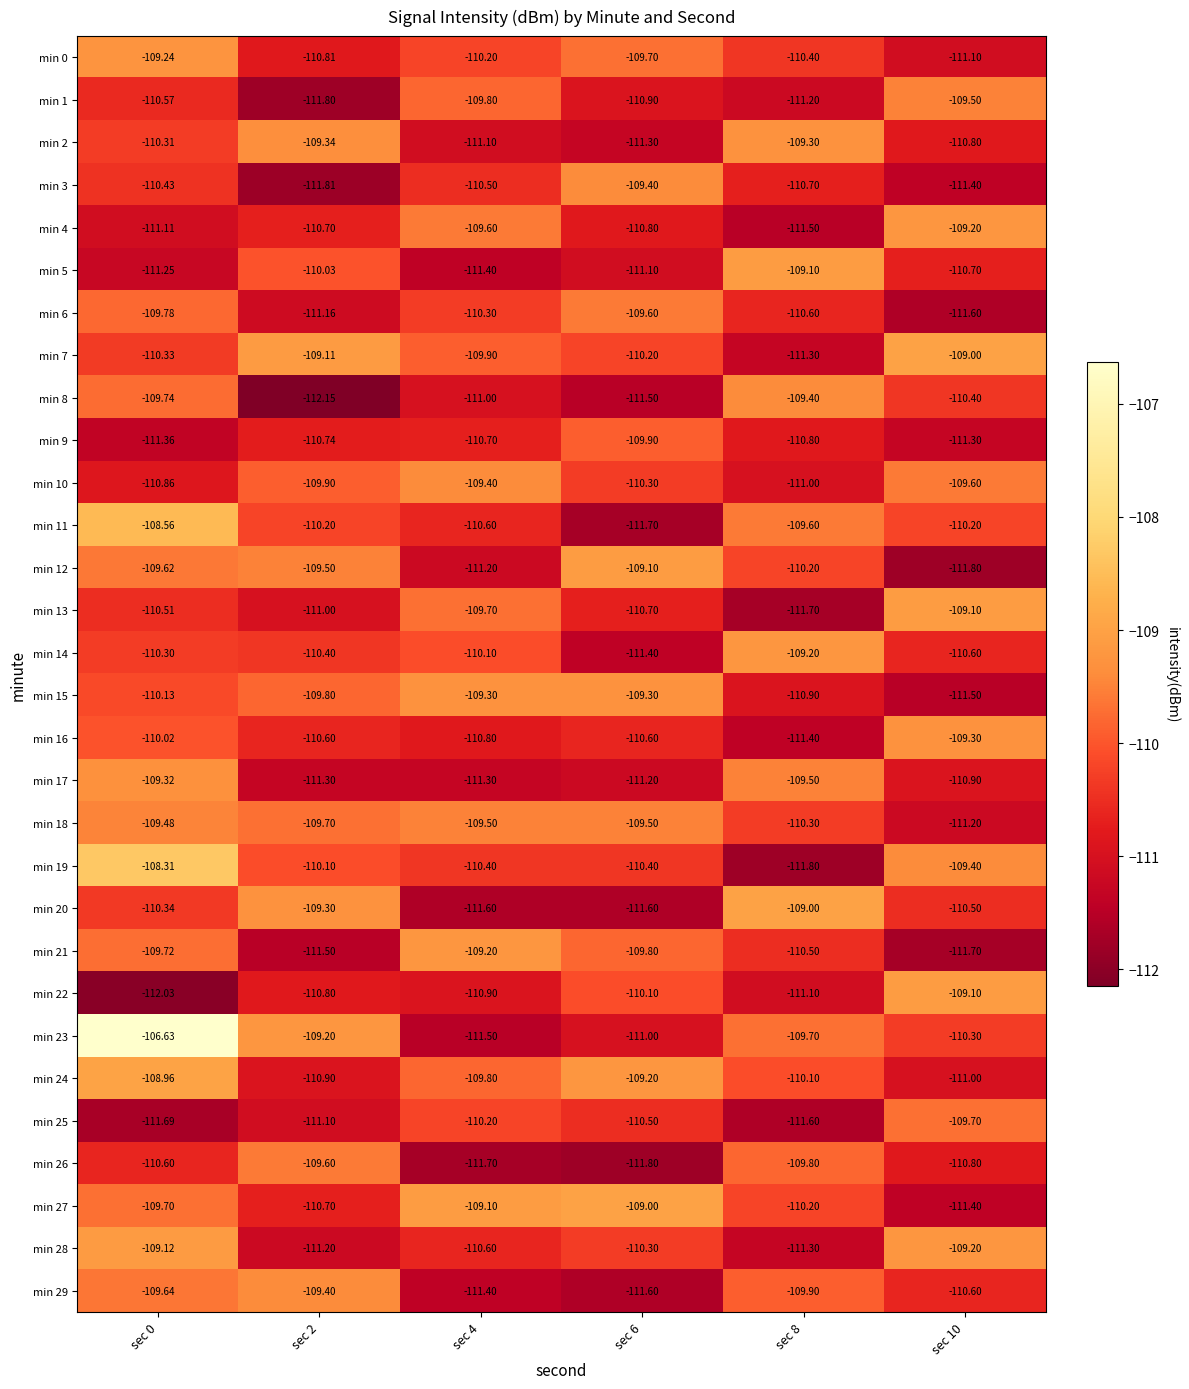

Is the value of min 3 at sec 6 greater than the value of min 13 at sec 2?

Yes